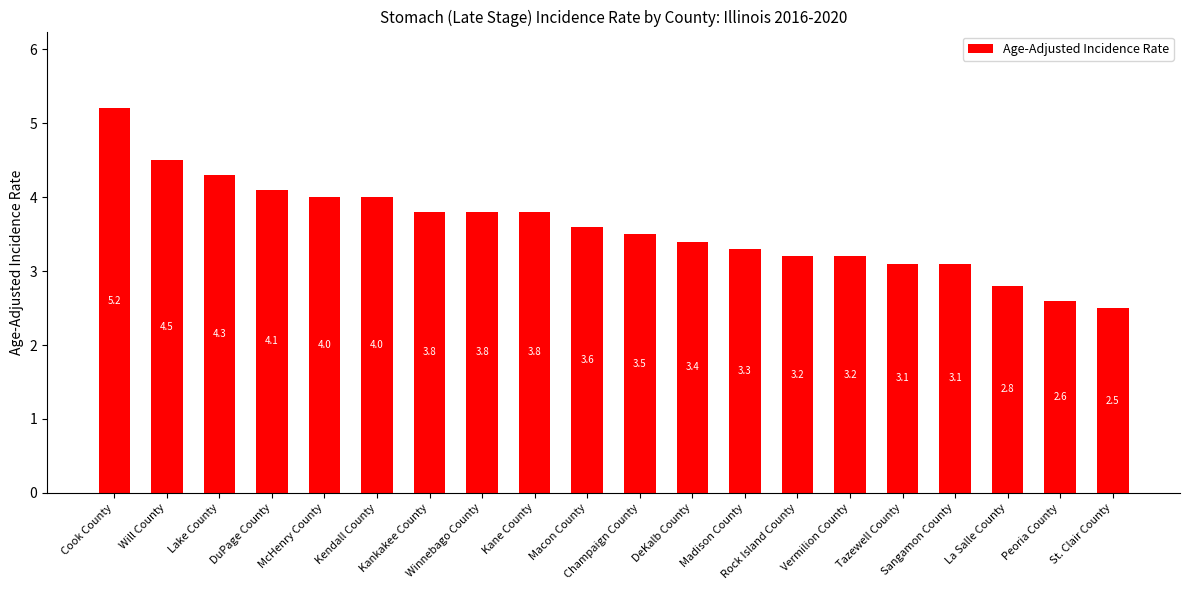

Count the number of categories in the chart.

20